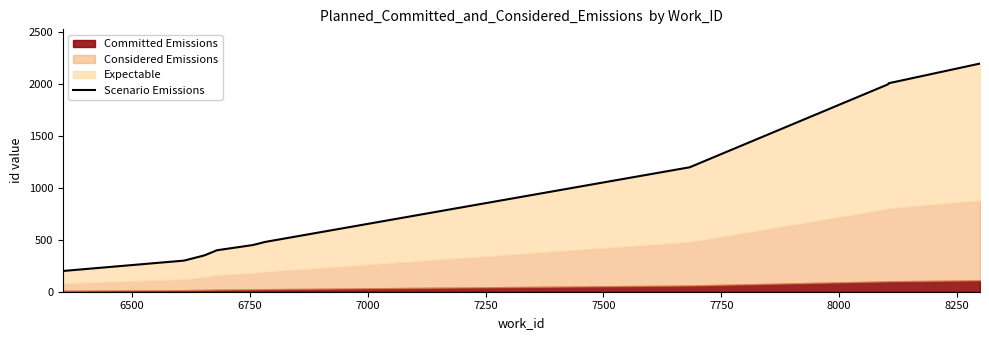

True or false: the data shows 1960 at 7750.

False